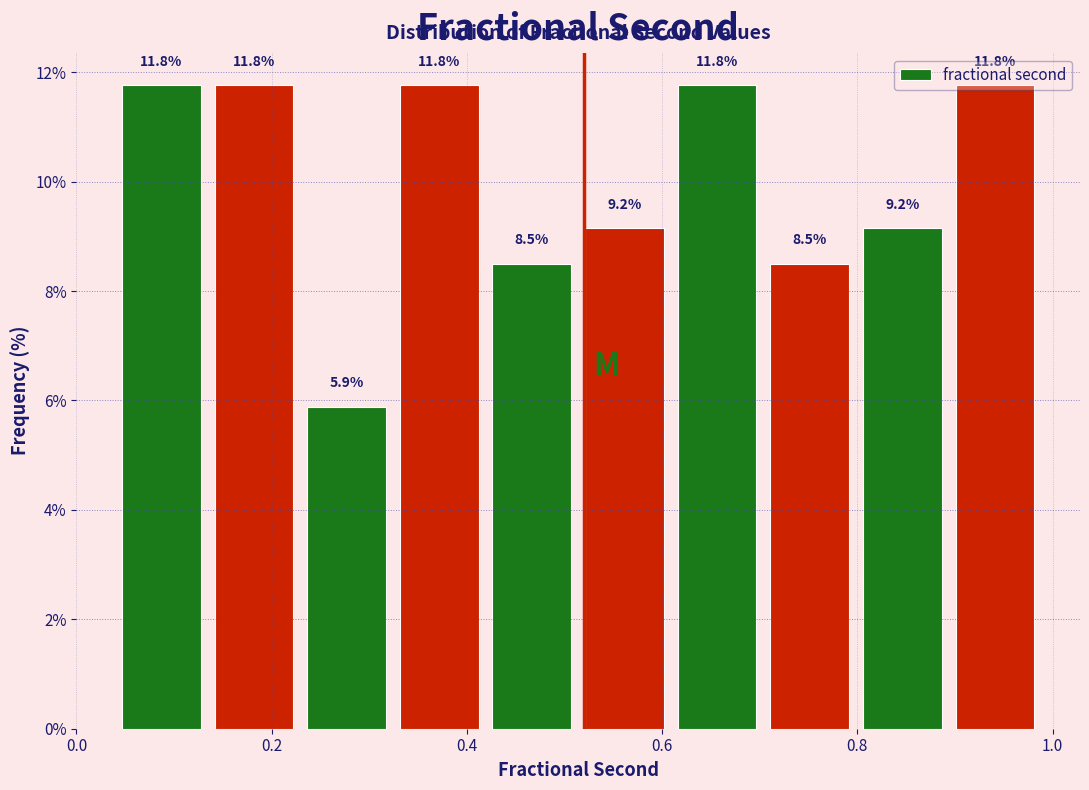

Reading left to right, transcribe this chart: for each bar, give the range it covers on the x-axis and its height. The bar edges are not printed on the chart, so give them approximately, as read against the axis.

0.04 to 0.14: 11.8
0.14 to 0.22: 11.8
0.22 to 0.32: 5.9
0.32 to 0.42: 11.8
0.42 to 0.52: 8.5
0.52 to 0.60: 9.2
0.60 to 0.70: 11.8
0.70 to 0.80: 8.5
0.80 to 0.90: 9.2
0.90 to 0.98: 11.8